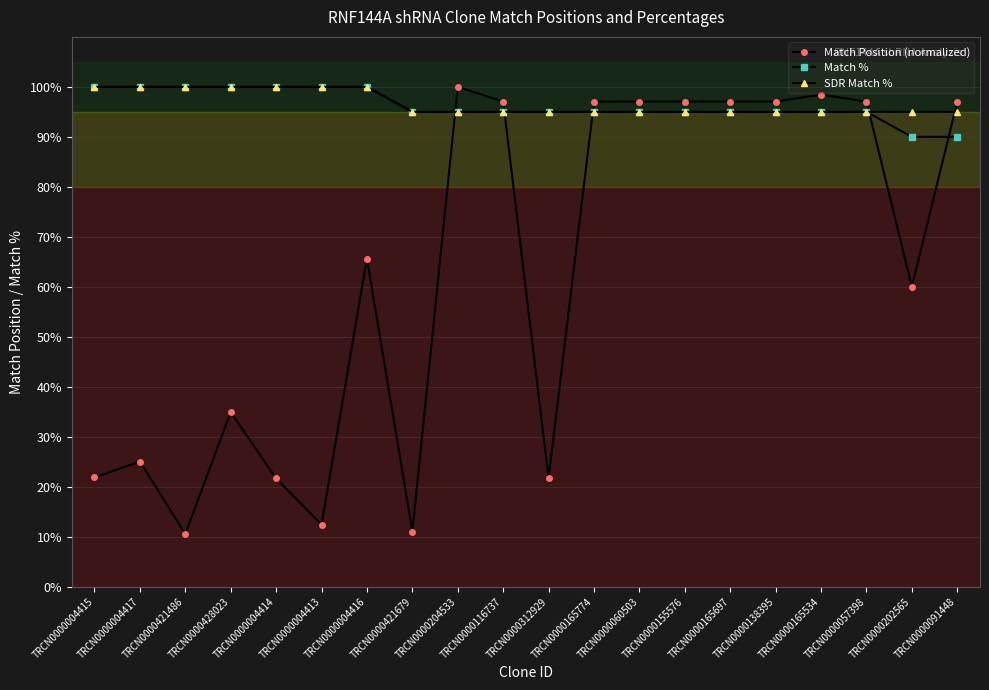

Which series has the widest spread of values?

Match Position (normalized)